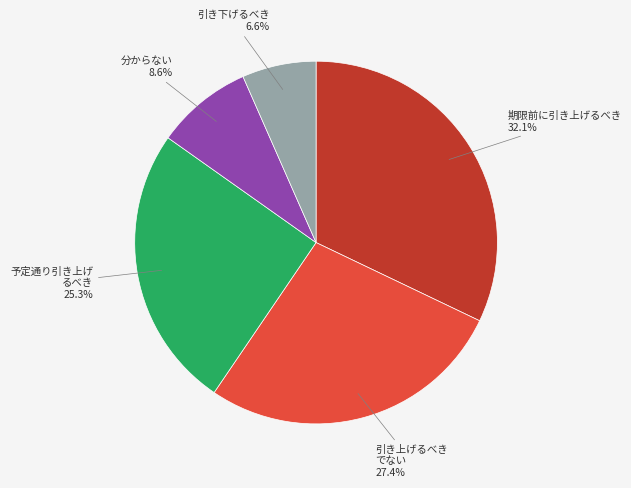

Is there a majority slice in this chart?

No